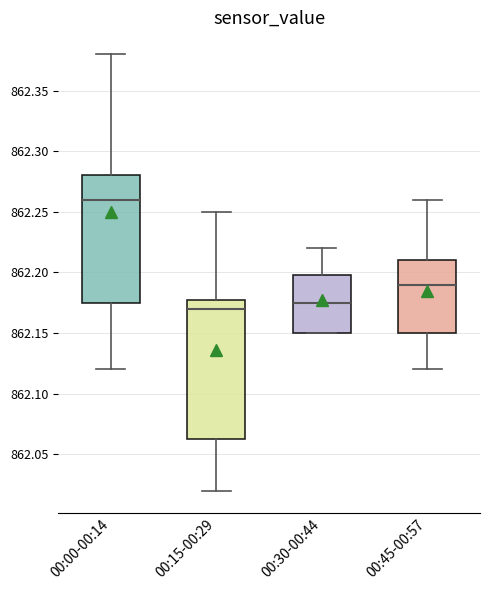

Reading left to right, transcribe this box plot: for each box, give where its median line is, the range the box spans, and where its two whiskers end, as read against the y-axis. The values are not printed on the chart, so give them approximately, as read against the axis.

00:00-00:14: median 862.260, box 862.175 to 862.280, whiskers 862.120 to 862.380
00:15-00:29: median 862.170, box 862.065 to 862.180, whiskers 862.020 to 862.250
00:30-00:44: median 862.175, box 862.150 to 862.200, whiskers 862.150 to 862.220
00:45-00:57: median 862.190, box 862.150 to 862.210, whiskers 862.120 to 862.260